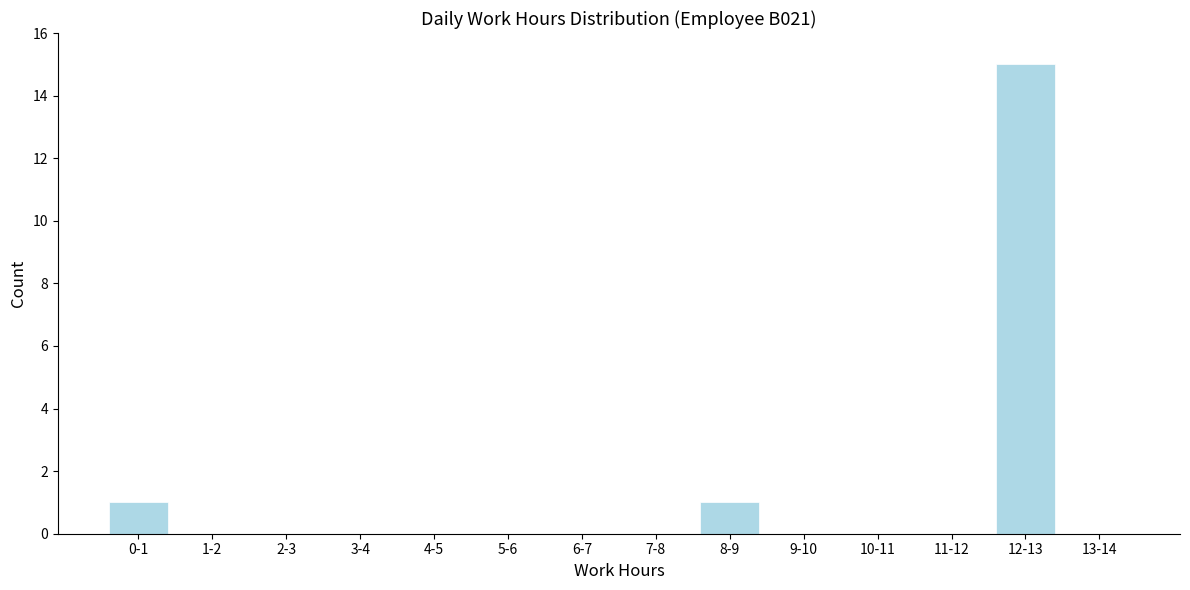

Reading left to right, extract all data points from this chart.

0-1=1	1-2=0	2-3=0	3-4=0	4-5=0	5-6=0	6-7=0	7-8=0	8-9=1	9-10=0	10-11=0	11-12=0	12-13=15	13-14=0